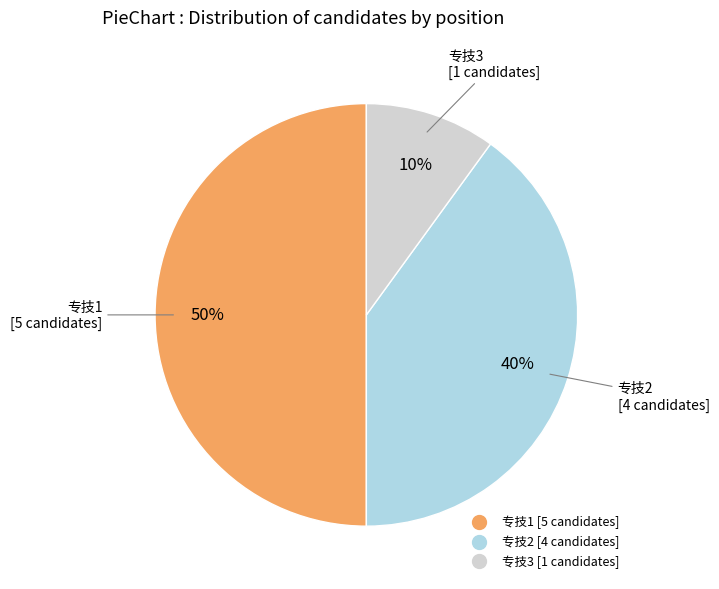

What is the largest slice in the pie chart?

专技1